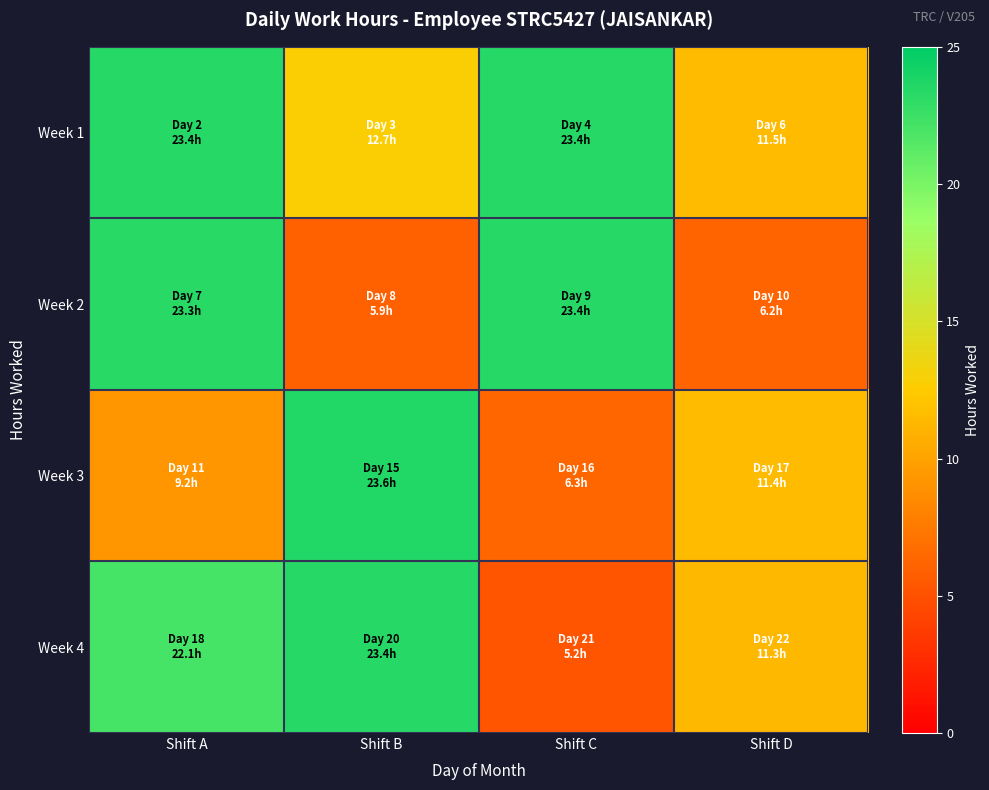

Rank the series at Shift A from lowest to highest value.

Week 3, Week 4, Week 2, Week 1